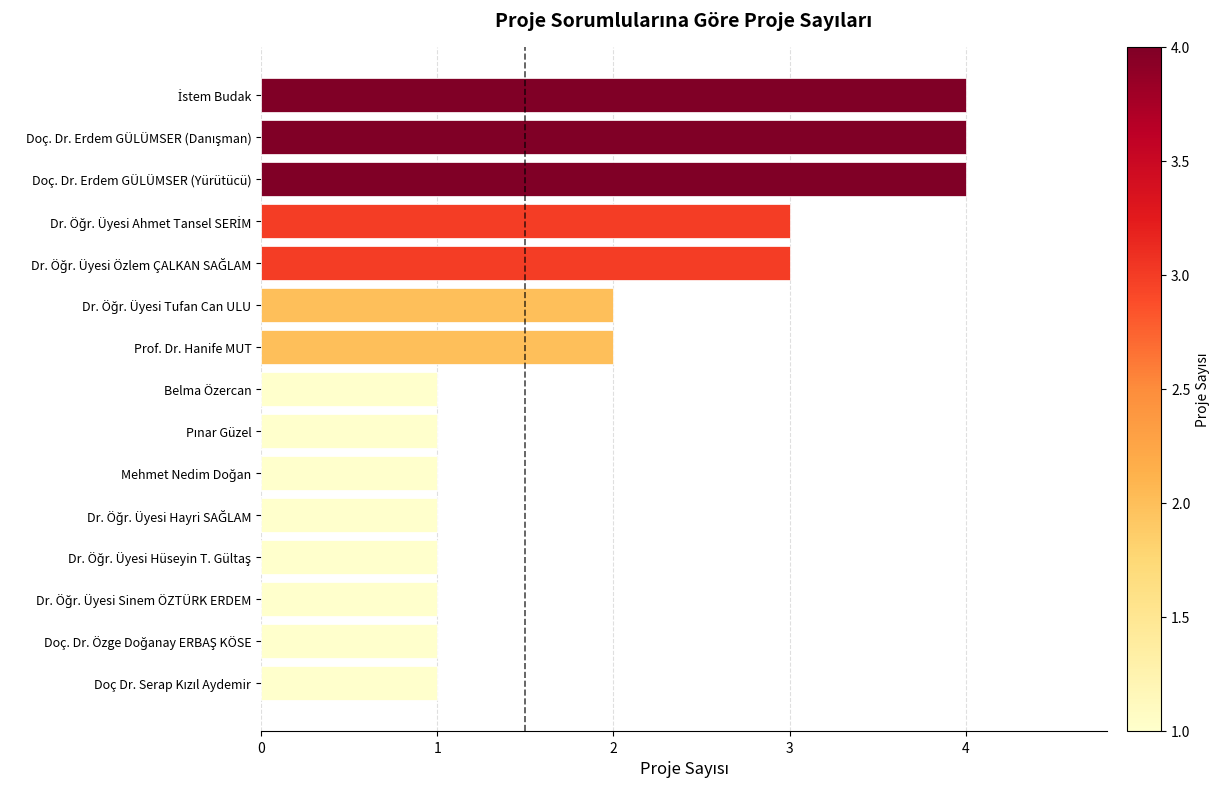

How many values are between 1 and 3?

12